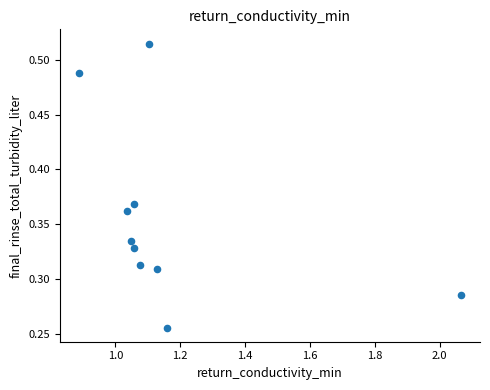

What is the average X value?

1.2